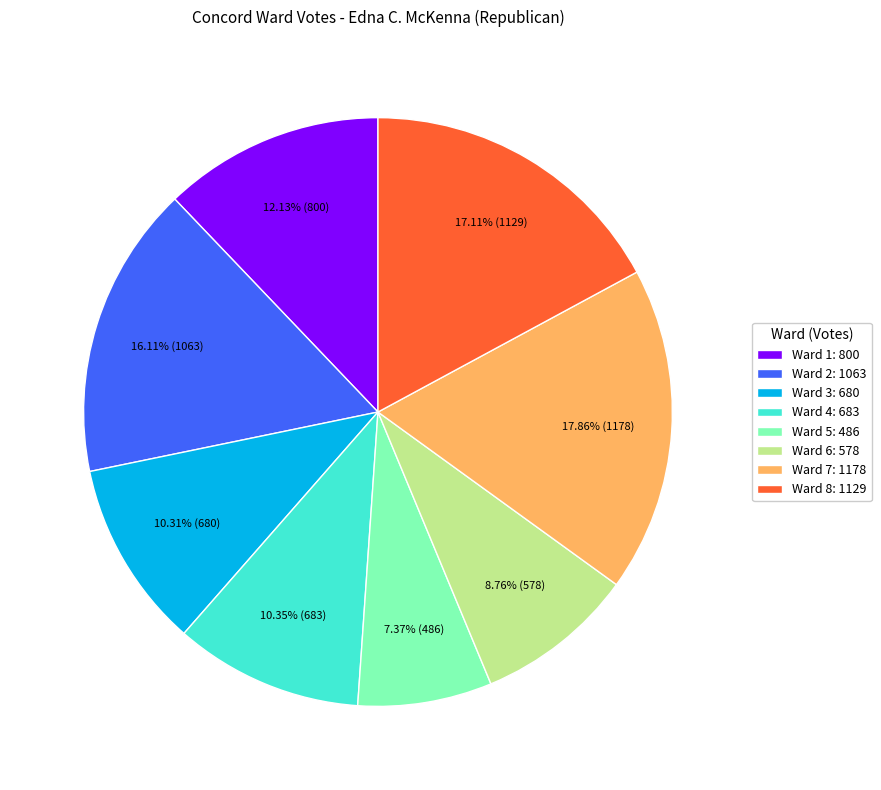

What percentage is the Ward 2 slice, to the nearest percent?

16%